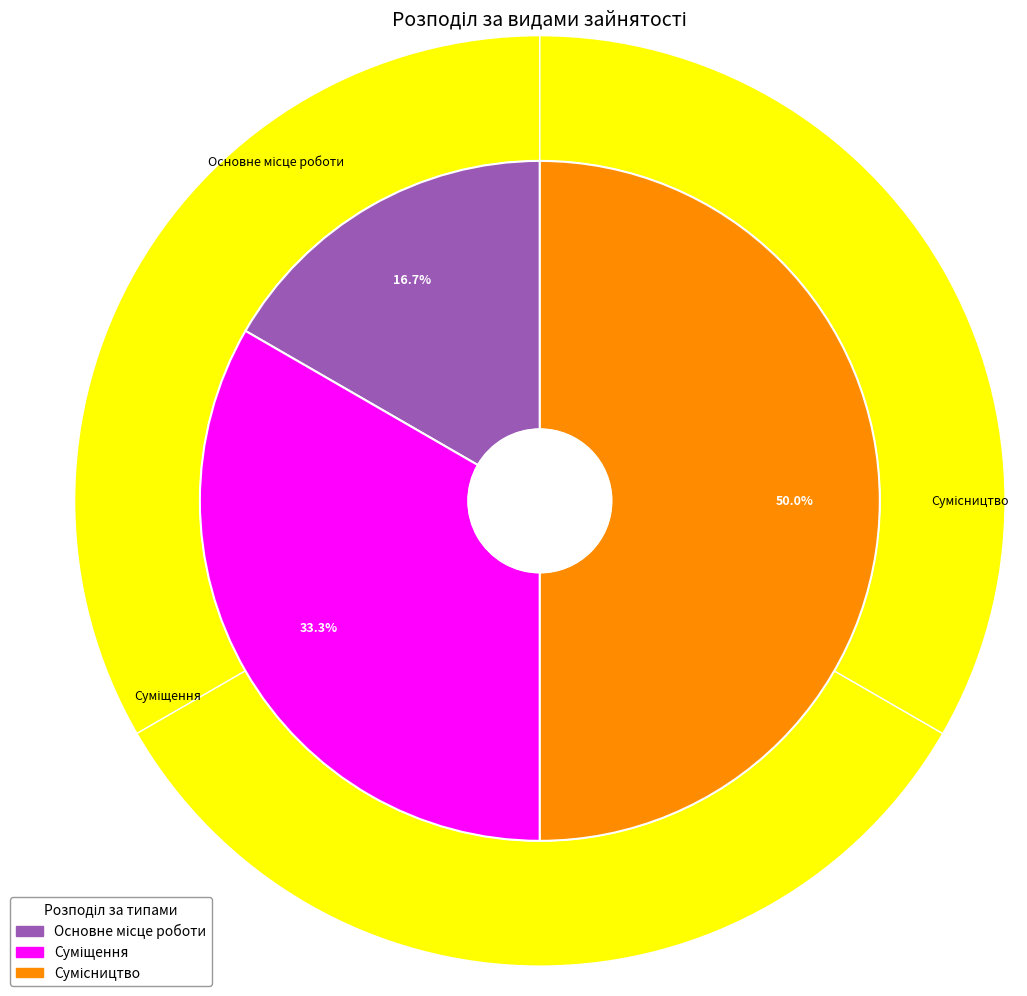

Which category has the smallest portion of the pie?

Основне місце роботи